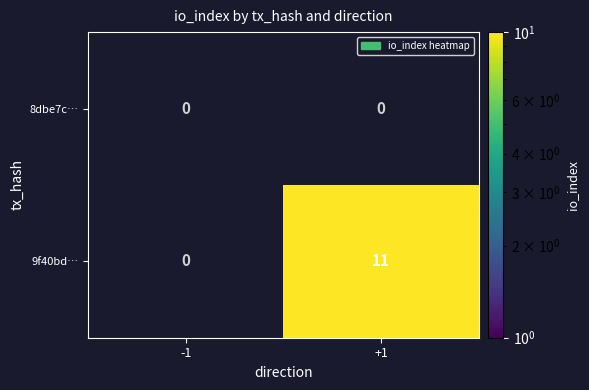

Reading right to left, list all the values displayed in this chart.

8dbe7c…: 0	0
9f40bd…: 11	0